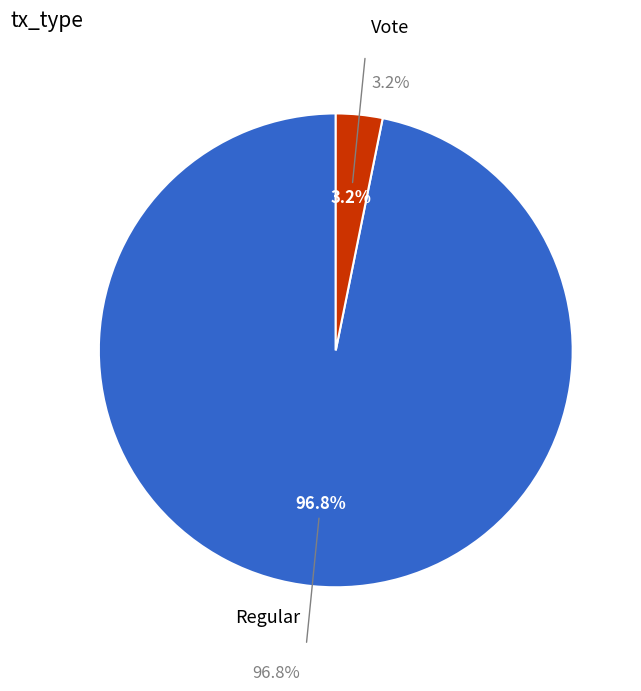

Is it true that Regular is 99% of the pie?

False